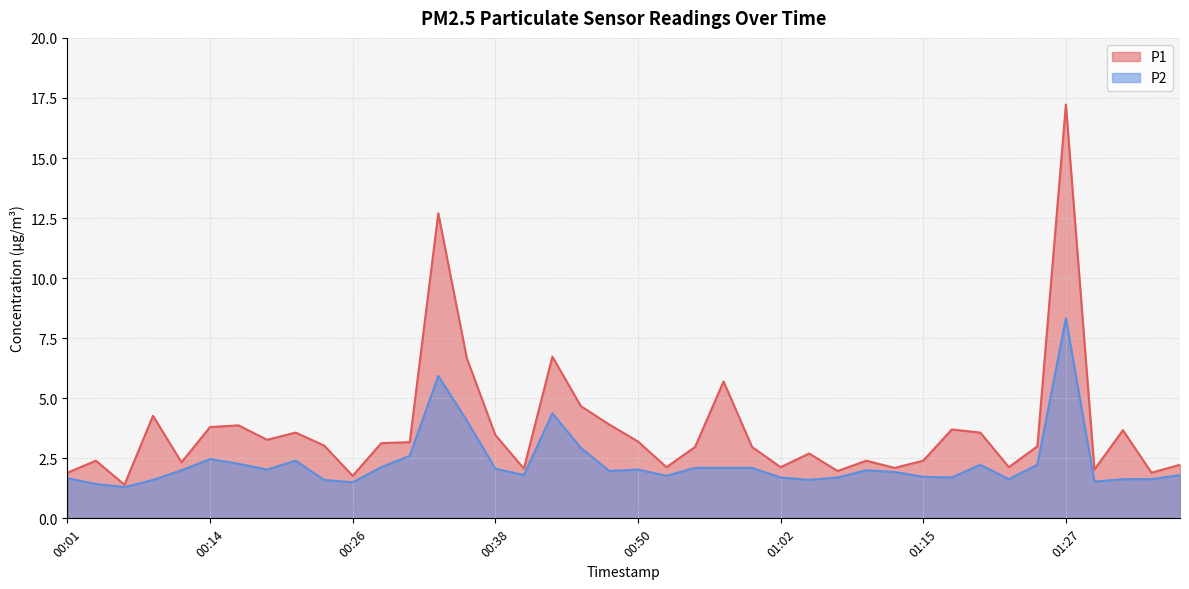

What is the average value of the P1 series?

3.7